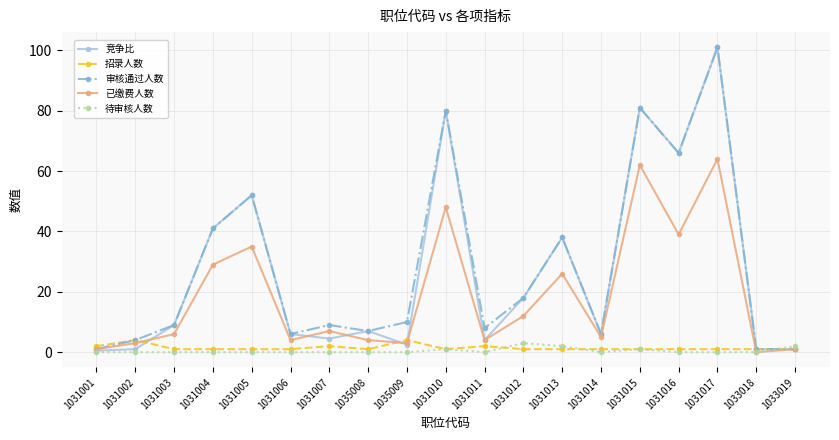

What is the greatest value displayed?

101.0